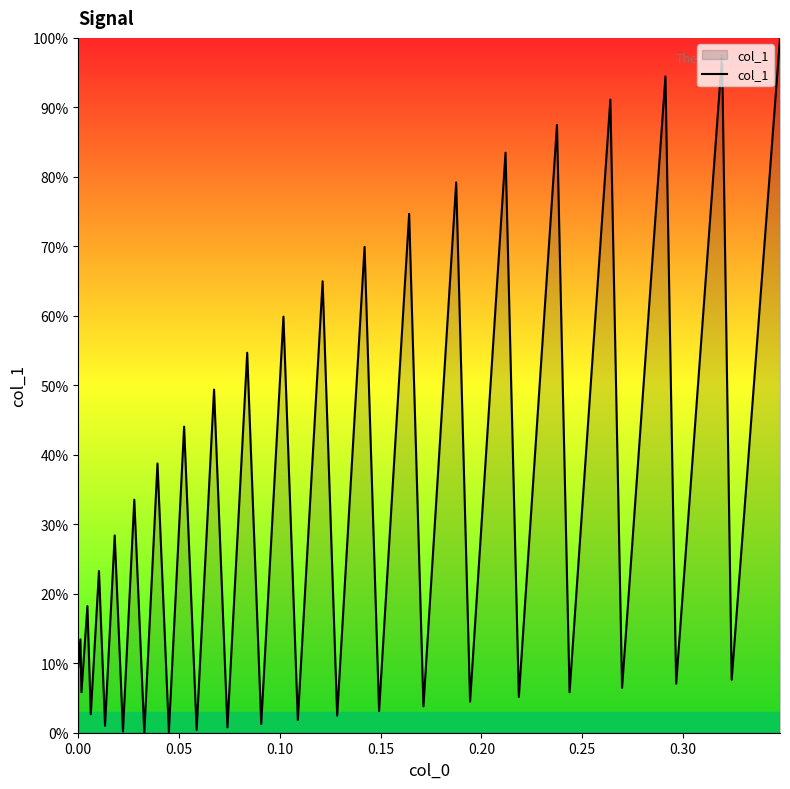

What is the greatest value displayed?

100.0